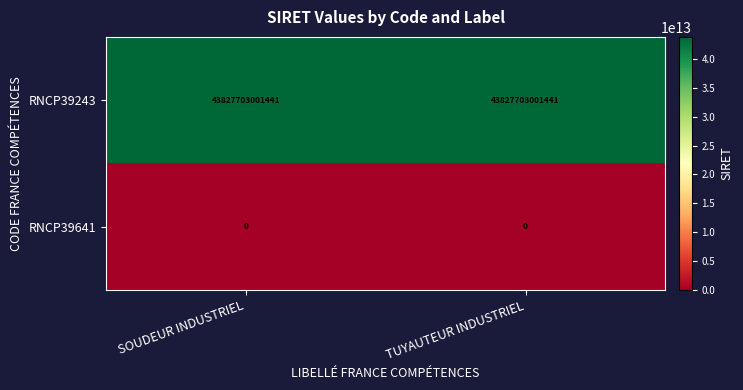

Is it true that RNCP39243 equals 43827703001441 at TUYAUTEUR INDUSTRIEL?

True